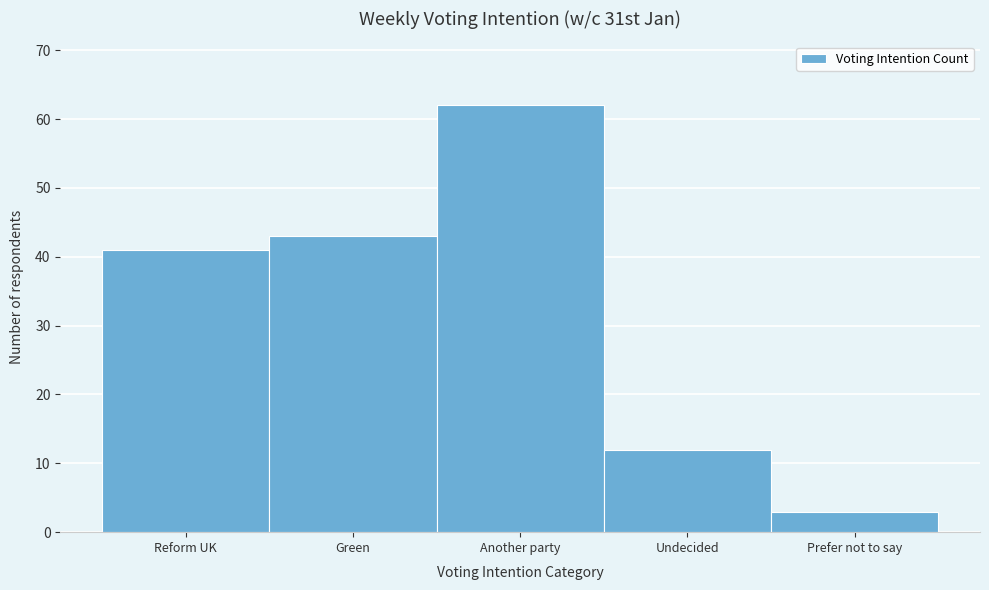

Reading right to left, extract all data points from this chart.

Prefer not to say=3	Undecided=12	Another party=62	Green=43	Reform UK=41